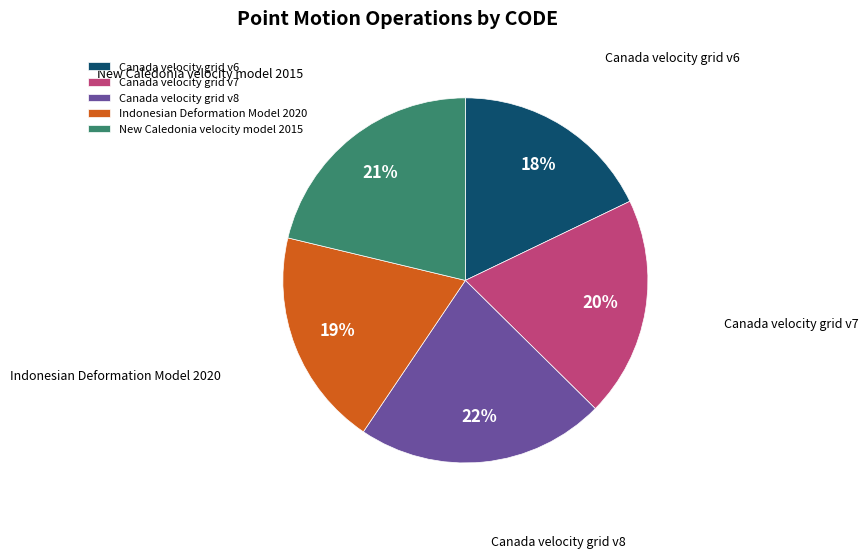

Does New Caledonia velocity model 2015 account for over 50% of the chart?

No